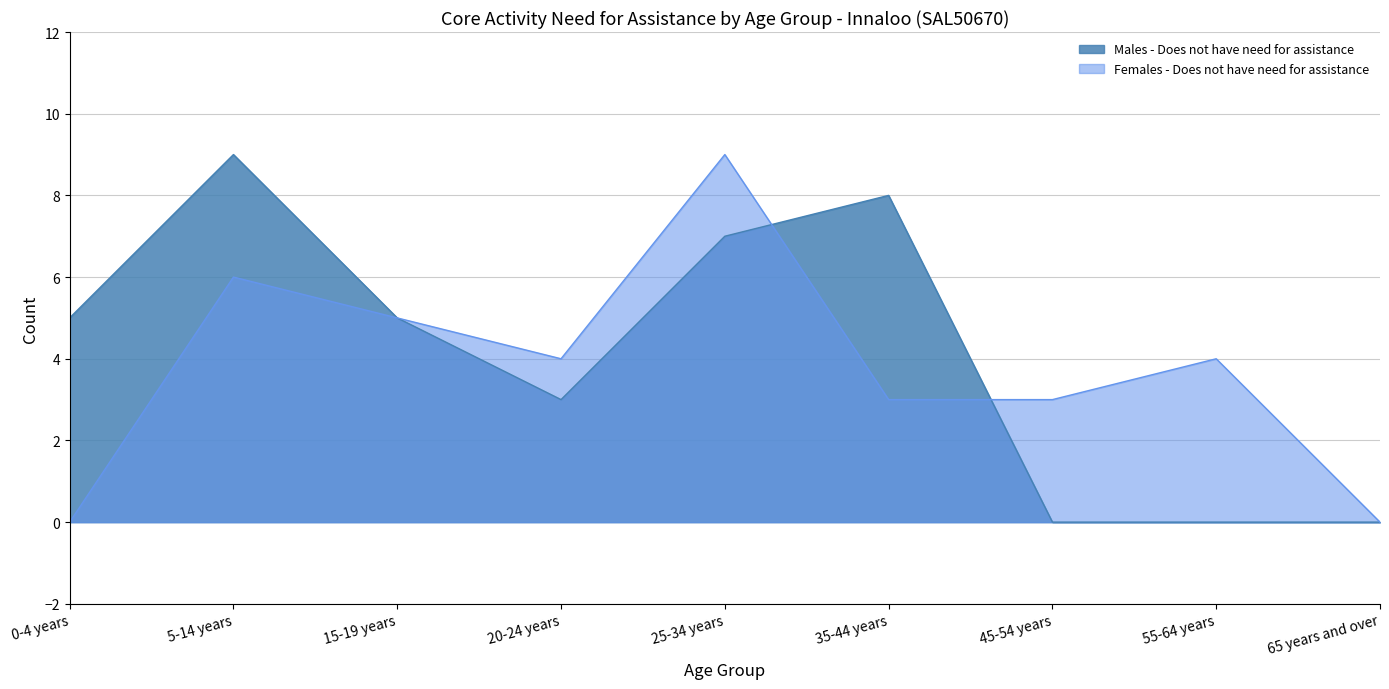

At which label is Males - Does not have need for assistance closest to 4?

0-4 years